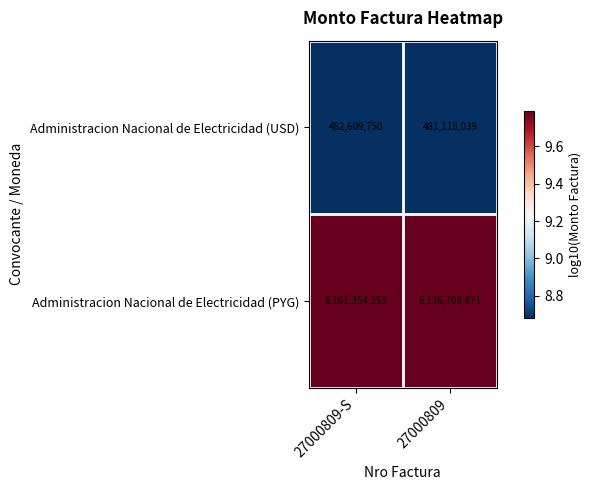

What is the total value across all series at 27000809-S?

6643964003